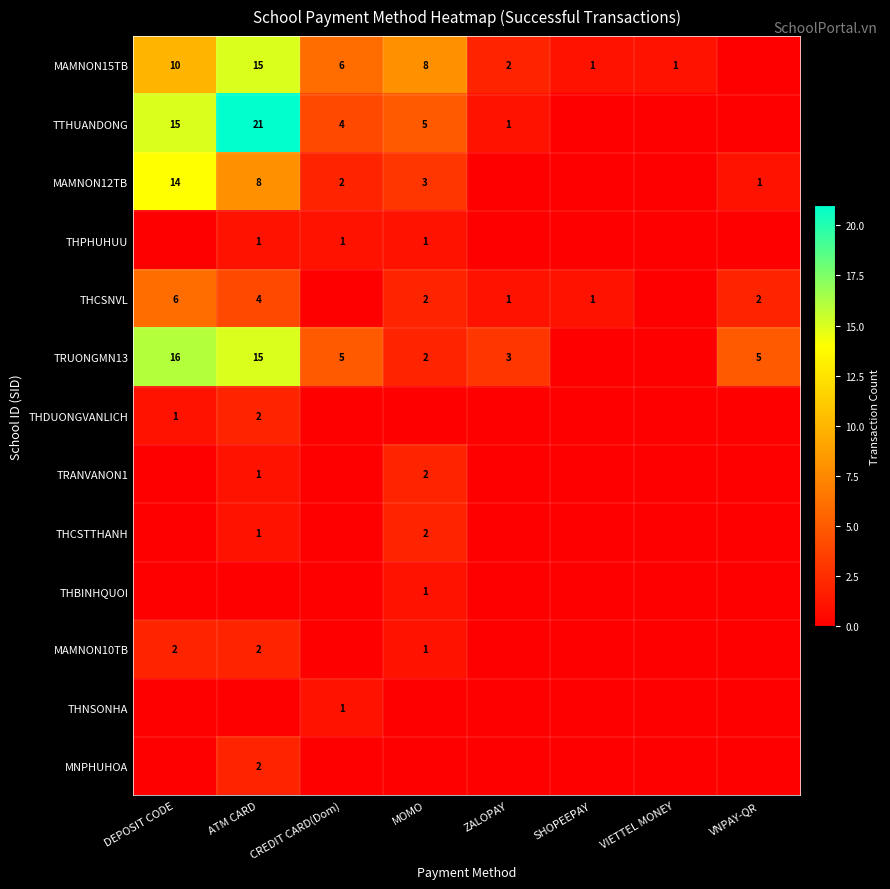

Is it true that THCSNVL equals 7 at ATM CARD?

False